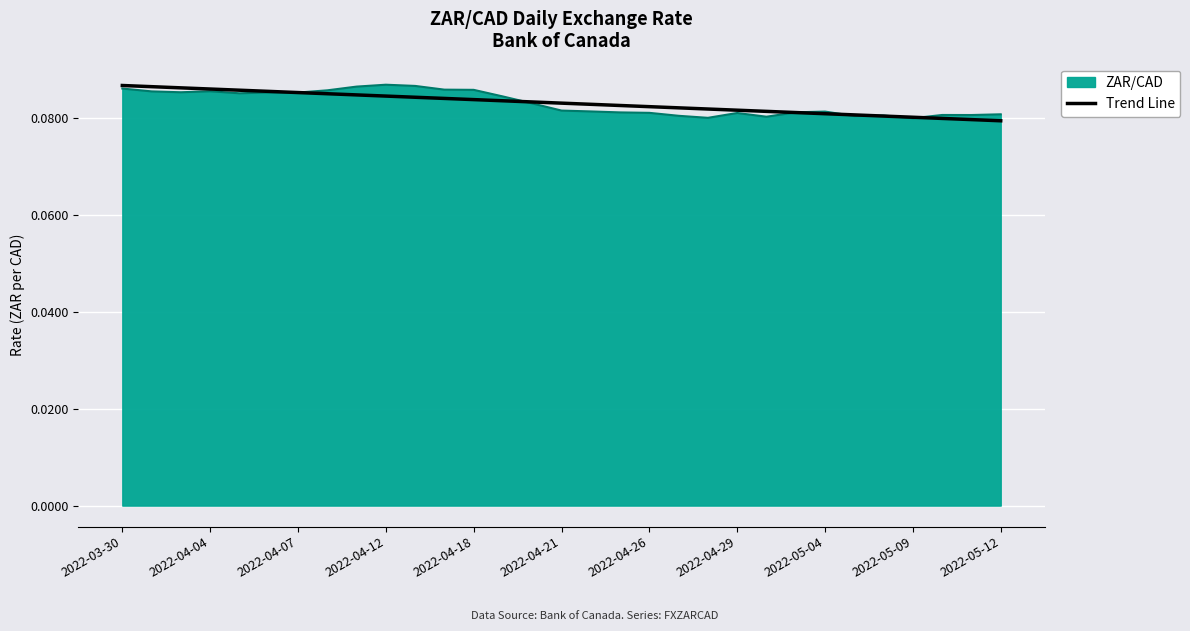

Reading left to right, transcribe all the data shown in this chart.

0.1	0.1	0.1	0.1	0.1	0.1	0.1	0.1	0.1	0.1	0.1	0.1	0.1	0.1	0.1	0.1	0.1	0.1	0.1	0.1	0.1	0.1	0.1	0.1	0.1	0.1	0.1	0.1	0.1	0.1	0.1